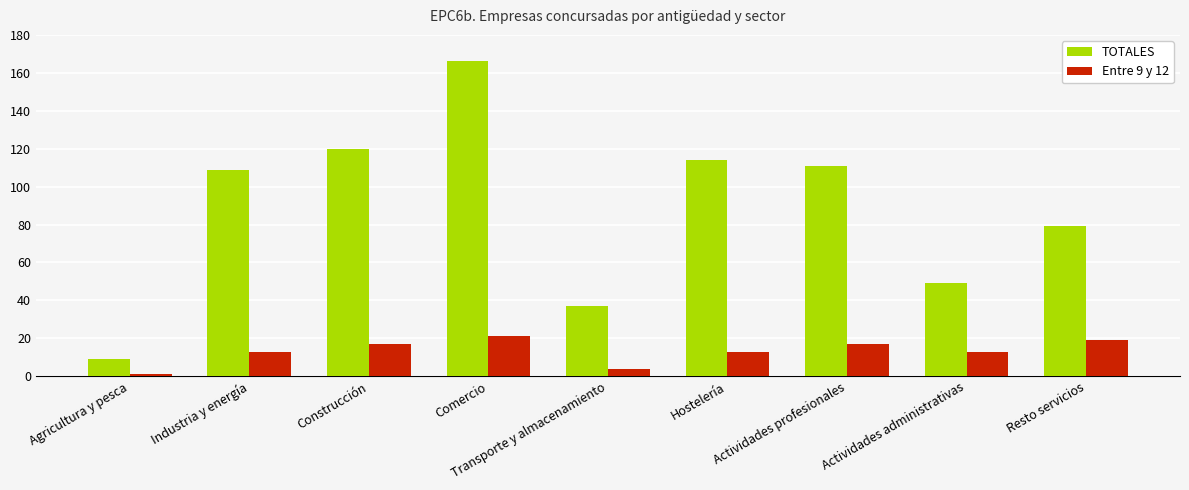

What is the label of the 5th bar from the left?

Transporte y almacenamiento